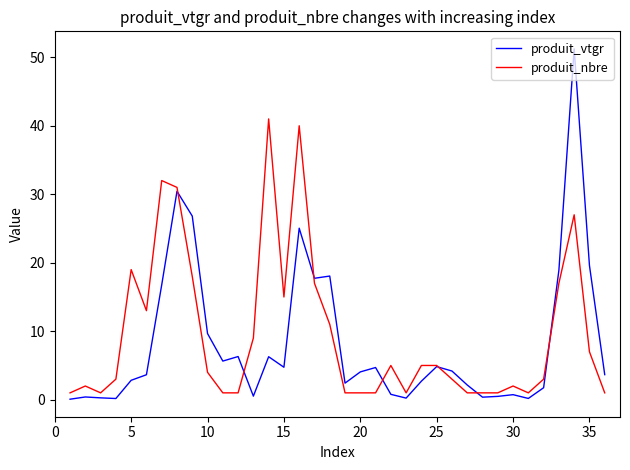

What is the difference between the second highest and minimum values in the produit_nbre series?

39.0